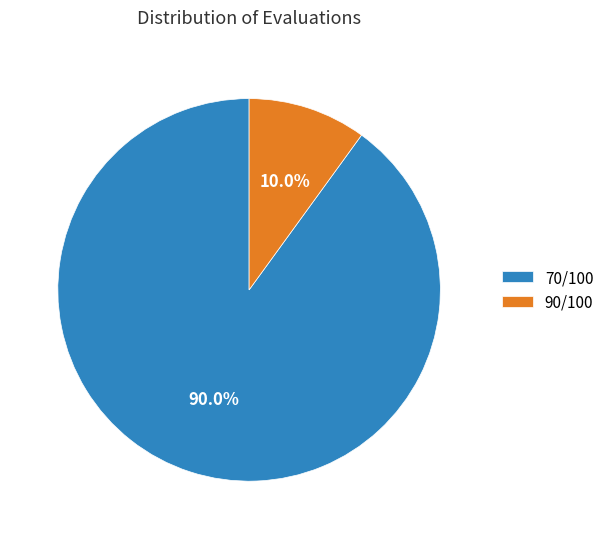

Is 70/100 the majority of the pie?

Yes